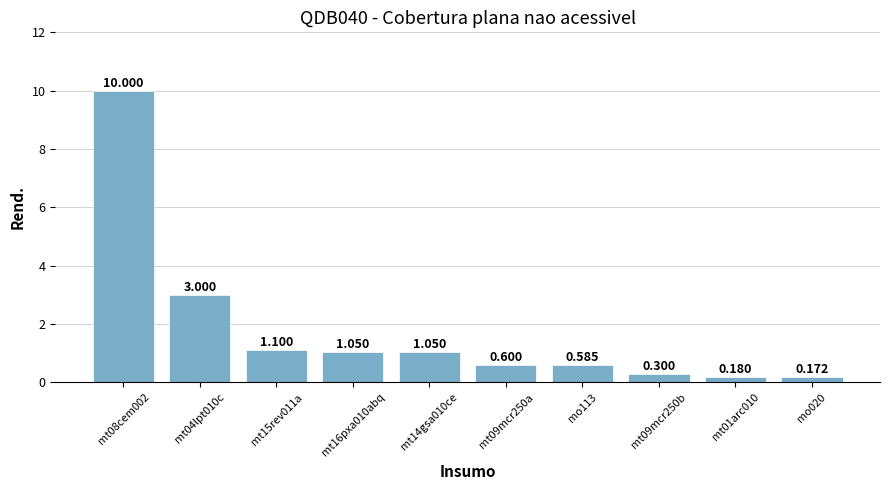

Reading left to right, list all the values displayed in this chart.

10.0	3.0	1.1	1.1	1.1	0.6	0.6	0.3	0.2	0.2